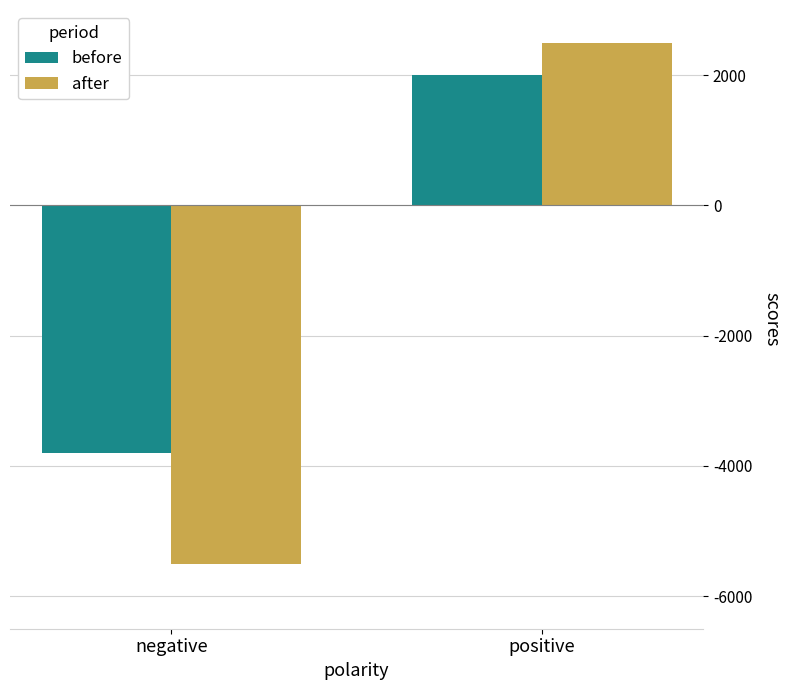

Reading left to right, extract all data points from this chart.

before: -3.8	2.0
after: -5.5	2.5